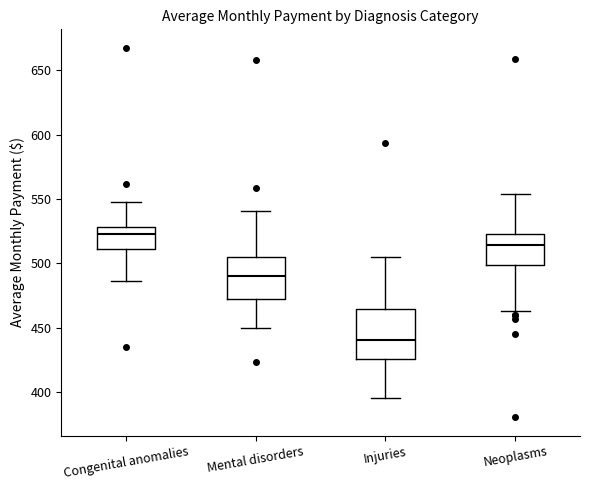

Reading left to right, transcribe this box plot: for each box, give where its median line is, the range the box spans, and where its two whiskers end, as read against the y-axis. The values are not printed on the chart, so give them approximately, as read against the axis.

Congenital anomalies: median 525, box 510 to 530, whiskers 485 to 550
Mental disorders: median 490, box 470 to 505, whiskers 450 to 540
Injuries: median 440, box 425 to 465, whiskers 395 to 505
Neoplasms: median 515, box 500 to 525, whiskers 465 to 555